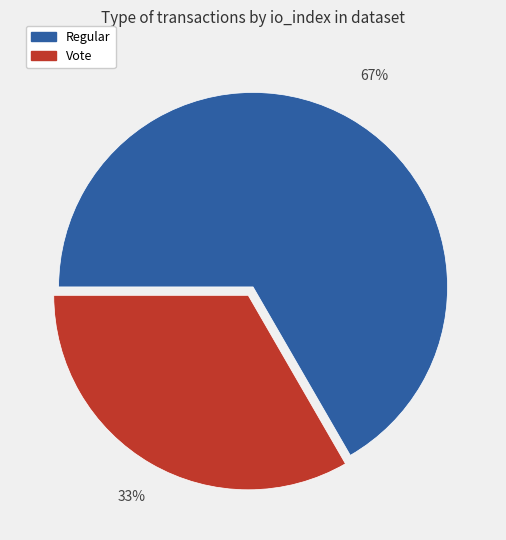

Is it true that Vote is 20% of the pie?

False